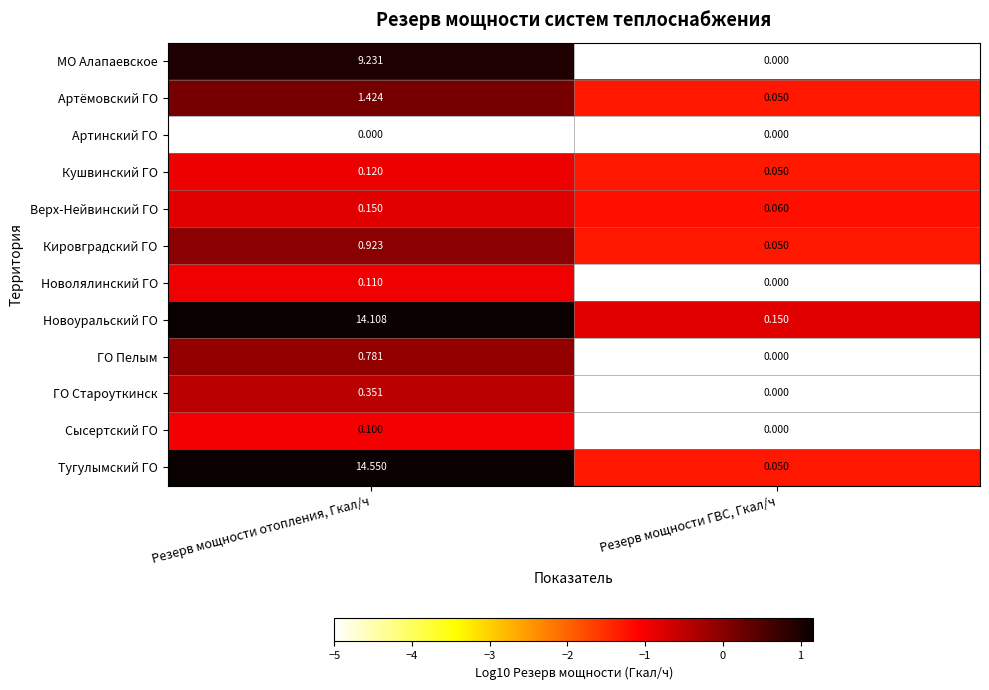

Which label corresponds to the largest value in the chart?

Резерв мощности отопления, Гкал/ч